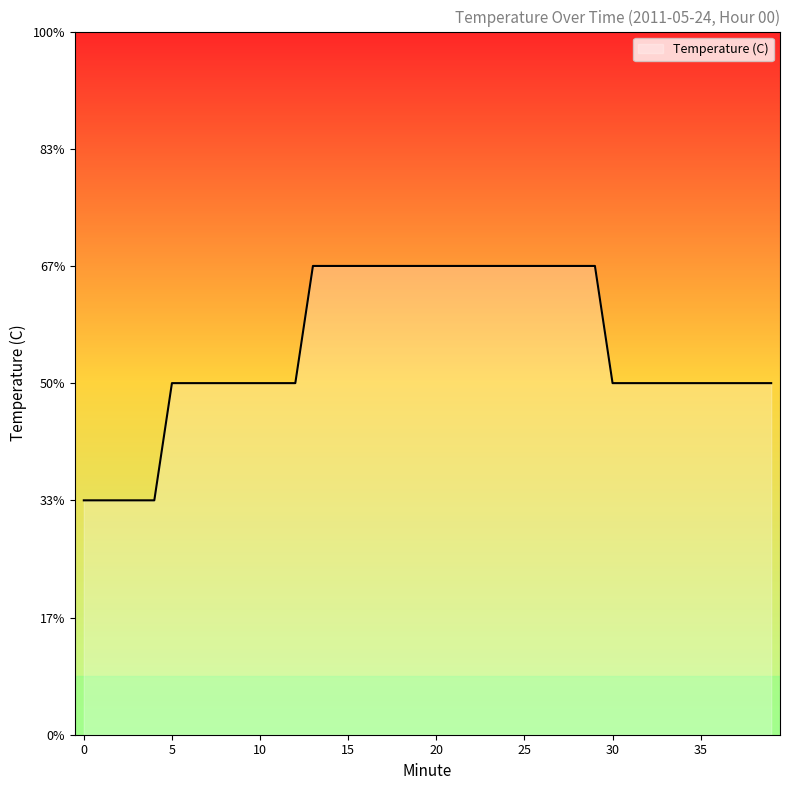

Rank the categories by value from highest to lowest.

13, 14, 15, 16, 17, 18, 19, 20, 21, 22, 23, 24, 25, 26, 27, 28, 29, 5, 6, 7, 8, 9, 10, 11, 12, 30, 31, 32, 33, 34, 35, 36, 37, 38, 39, 0, 1, 2, 3, 4